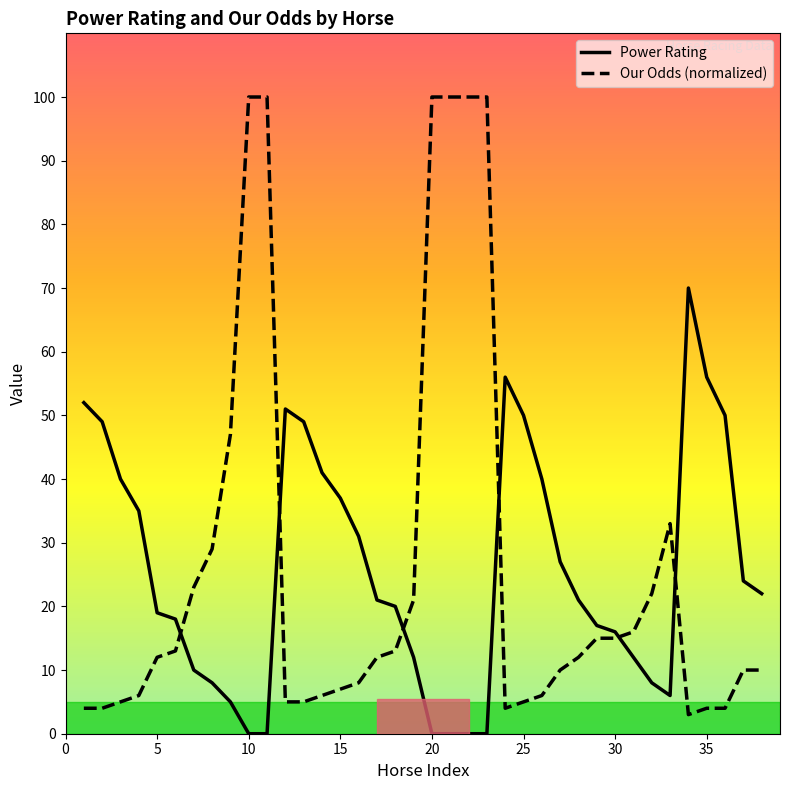

List the series in order of their peak value, lowest first.

Power Rating, Our Odds (normalized)